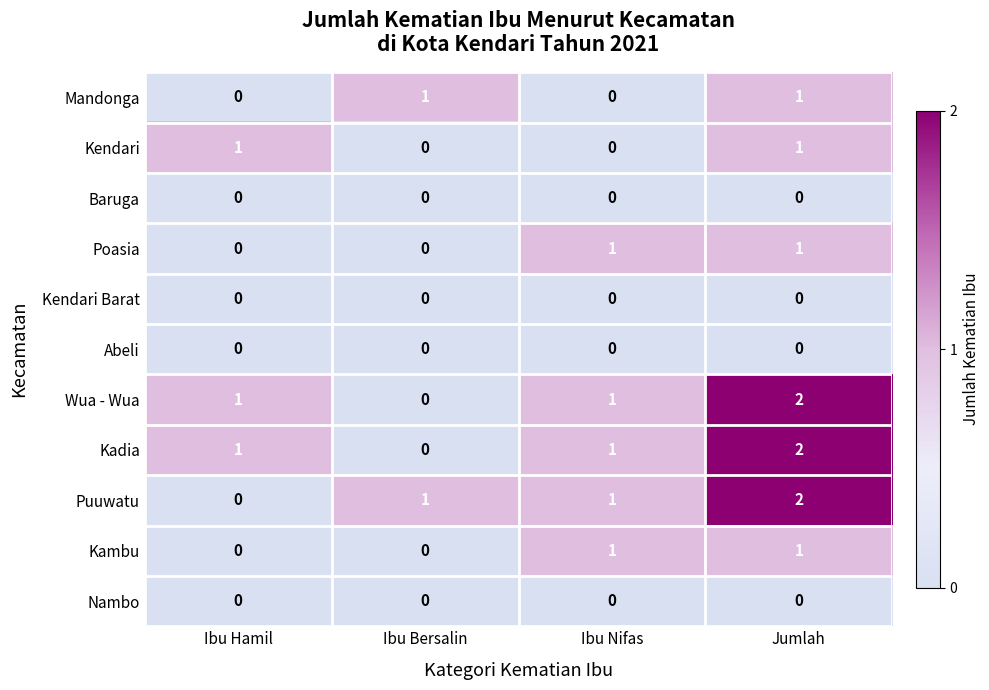

How many Kadia values are between 1 and 2?

3